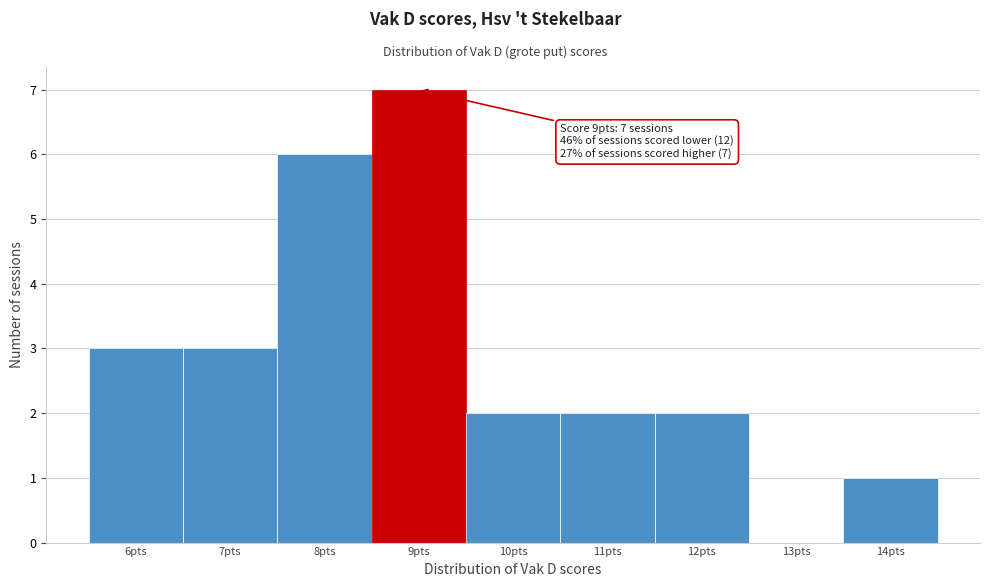

Which range on the x-axis has the tallest bar?

8.5 to 9.5